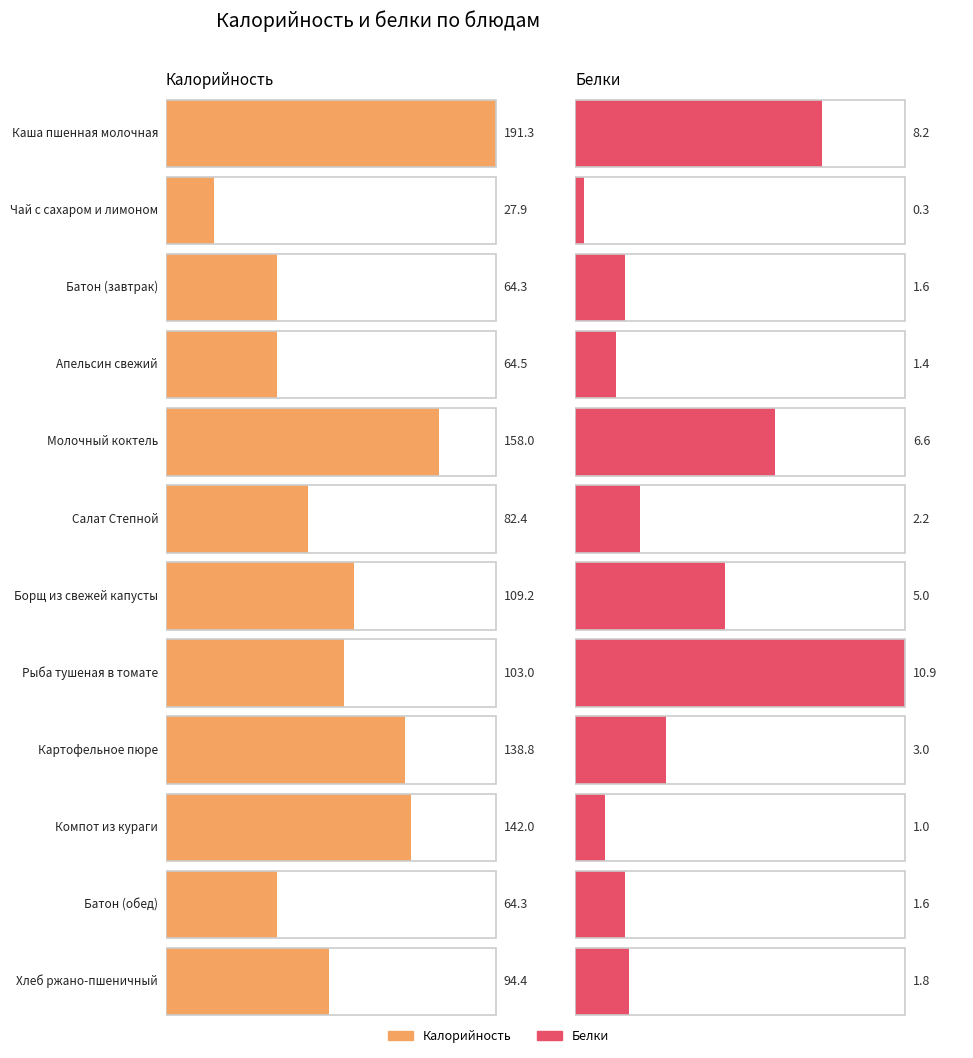

What is the difference between the Калорийность values at Хлеб ржано-пшеничный and Чай с сахаром и лимоном?

66.5